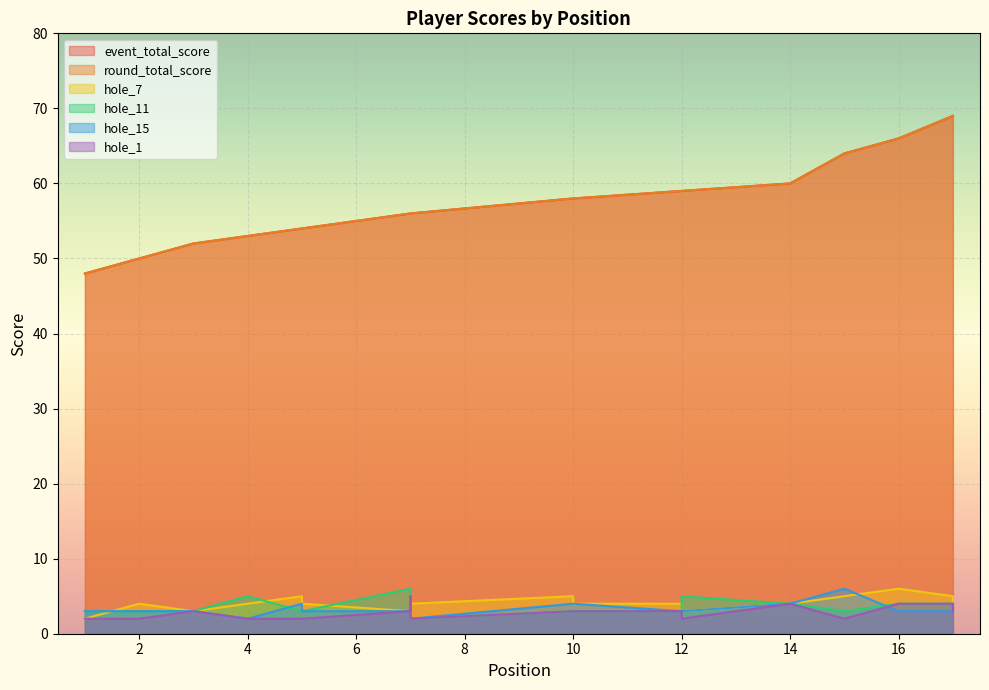

At which category is the sum across all series the highest?

17